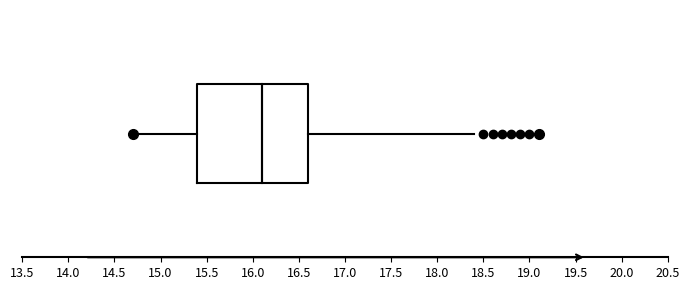

Read this box plot against the x-axis: the position of the median line, the range covered by the box, and the ends of both whiskers. The values are not printed on the chart, so give them approximately, as read against the axis.

median 16.1, box 15.4 to 16.6, whiskers 14.7 to 18.4